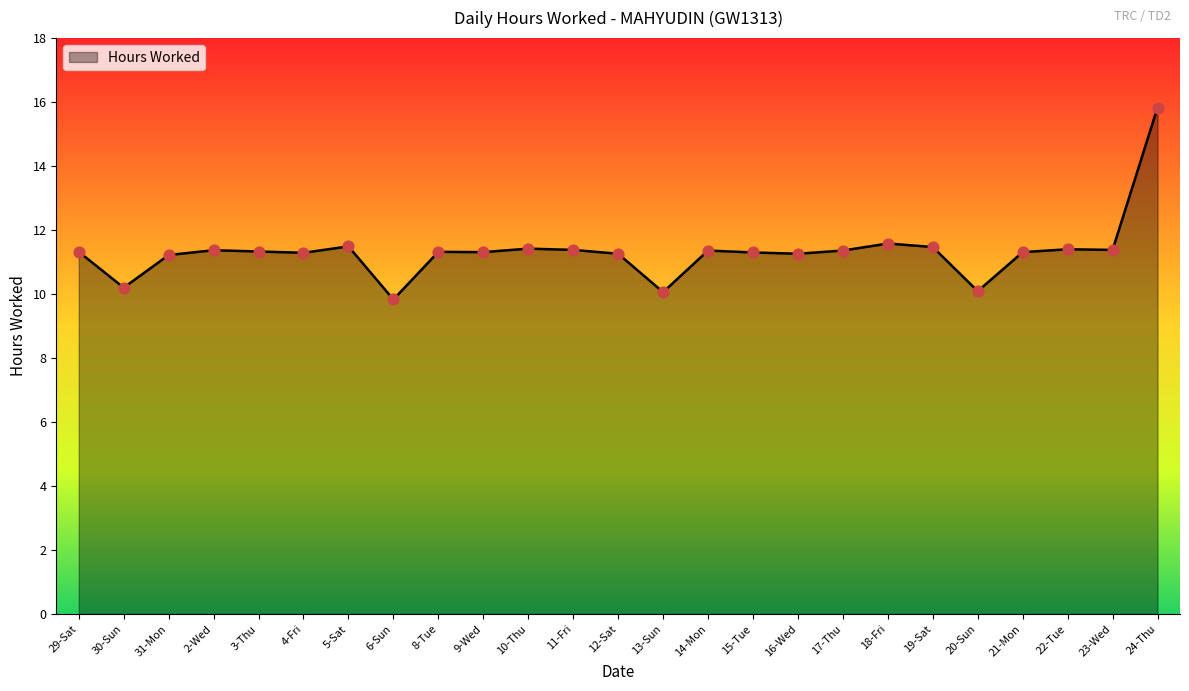

What is the change in value from 30-Sun to 10-Thu?

+1.2